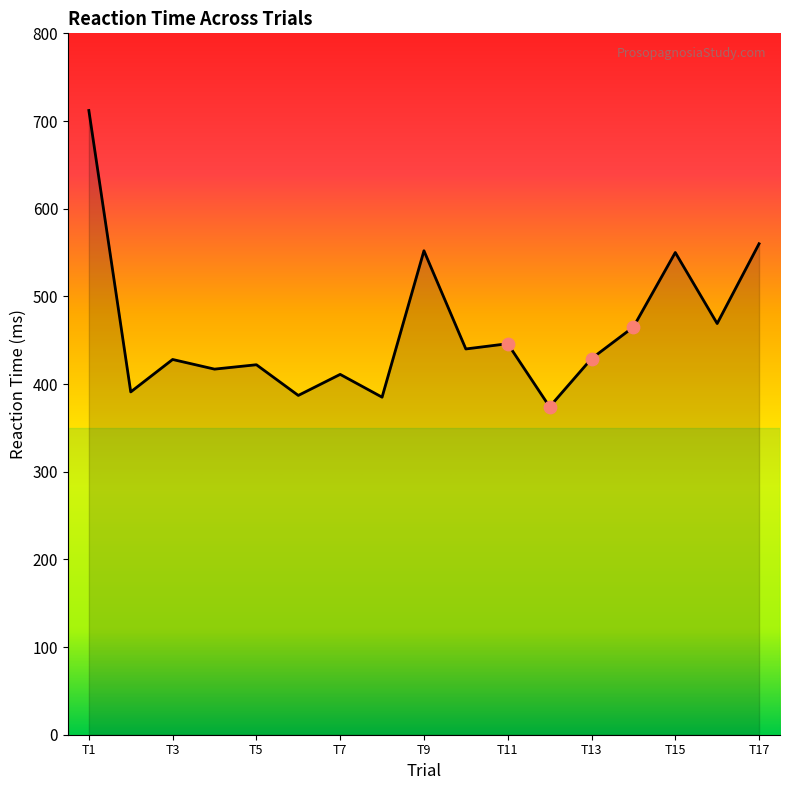

What is the difference between the maximum and minimum values?

338